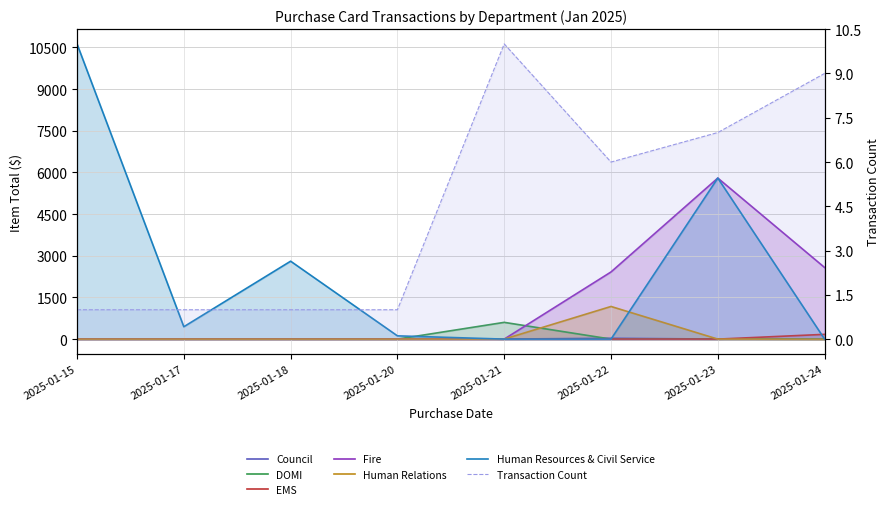

The value of Human Relations at 2025-01-18 is -573.8. True or false?

False